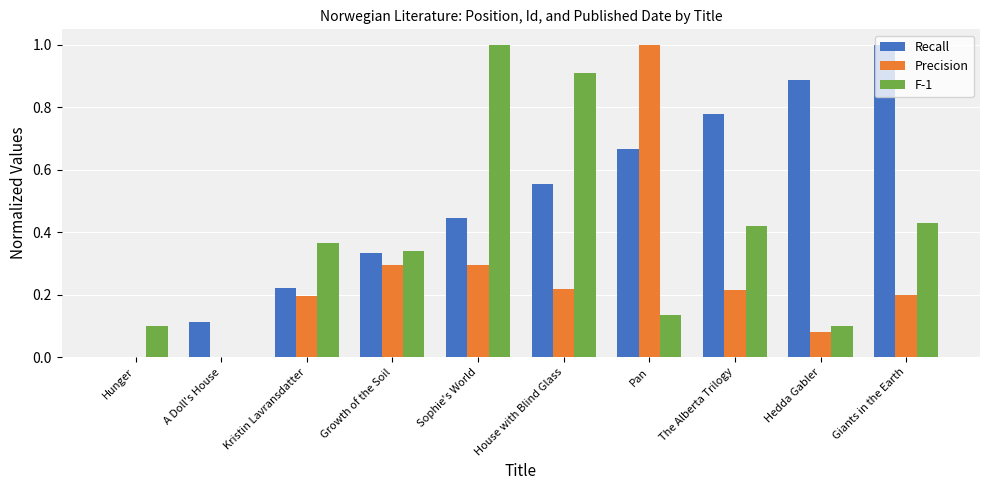

Is it true that Precision equals 0.1 at House with Blind Glass?

False